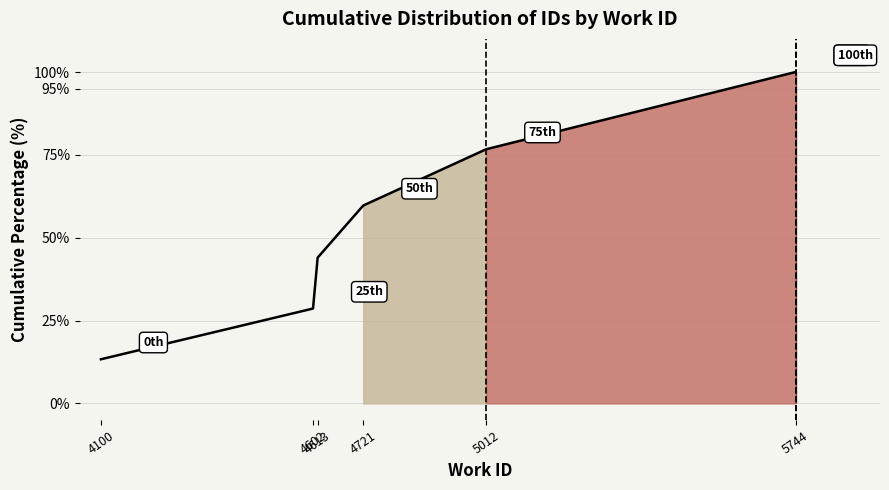

How many values are below 59?

3